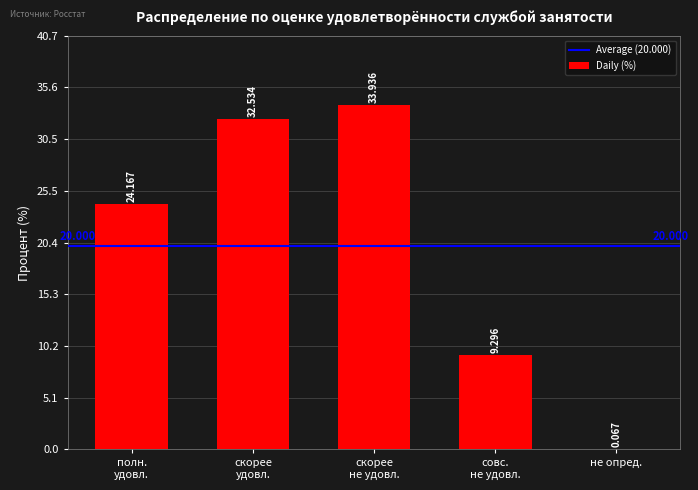

How many series are shown in this chart?

1